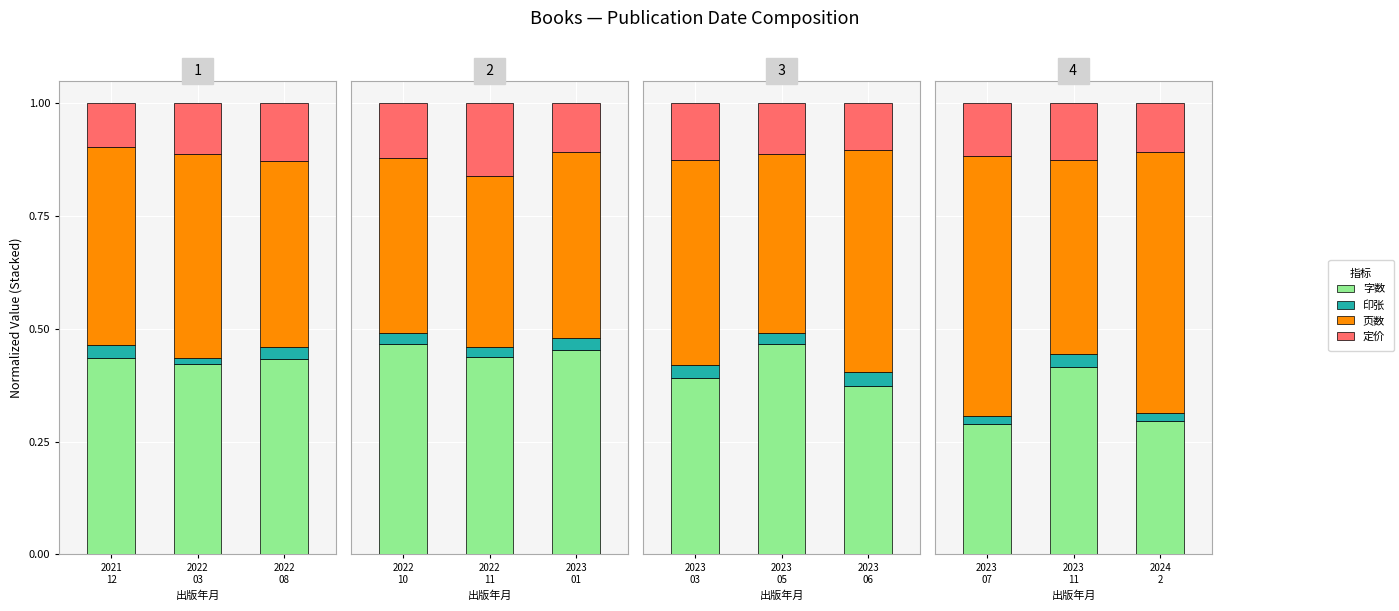

The 页数 series shows 0.1 at 2023 11. True or false?

False